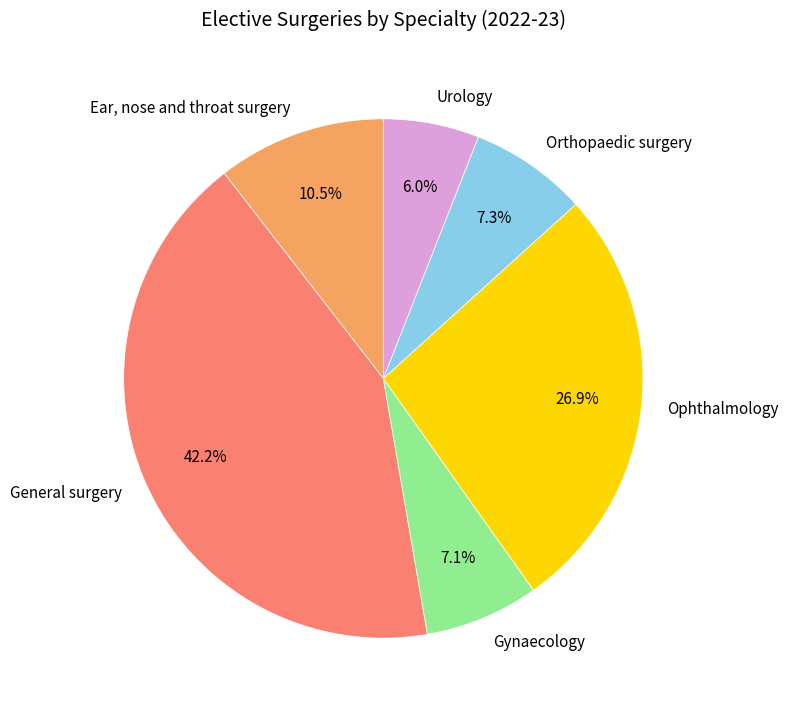

Count the number of slices in the pie.

6